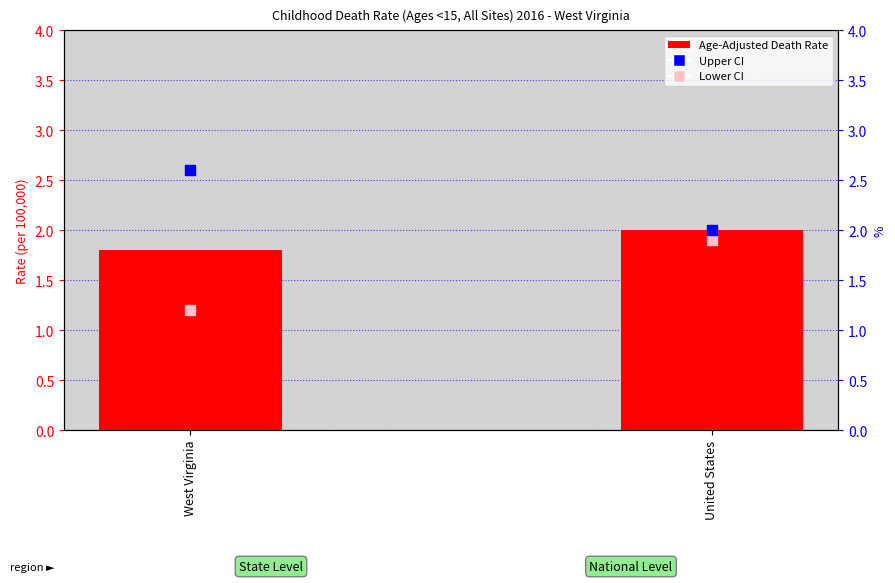

What is the total value across all series at West Virginia?

5.6